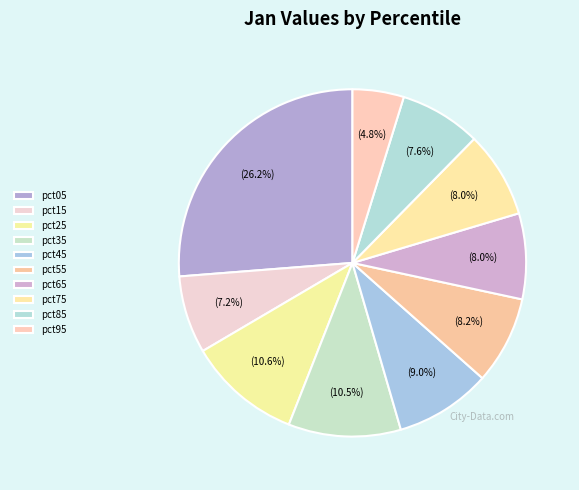

Which slice is the smallest?

pct95